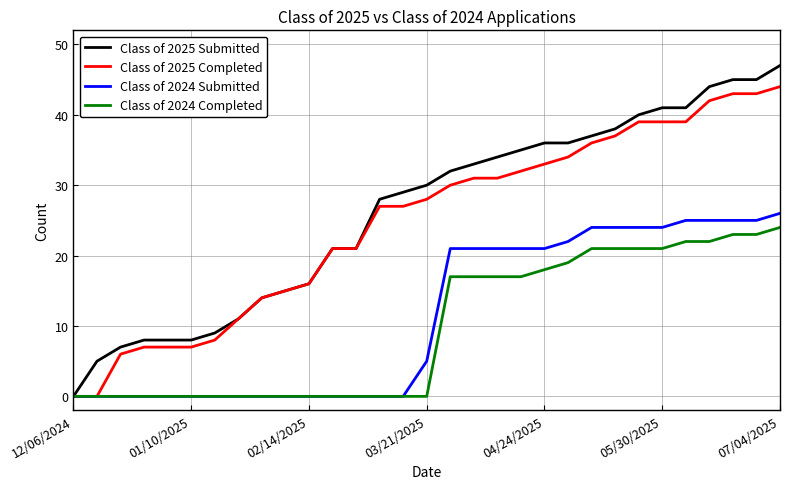

What is the highest value of the Class of 2025 Submitted series?

47